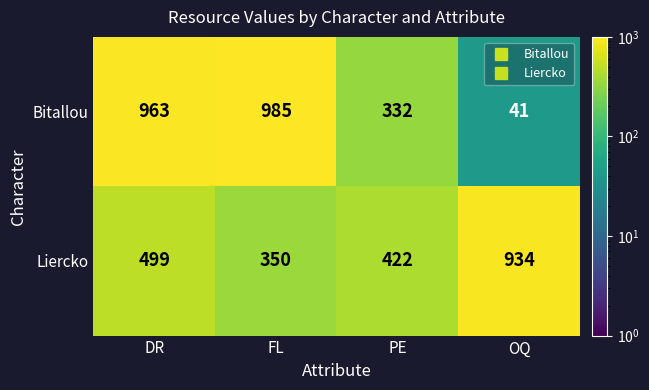

At which label is Bitallou closest to 513?

PE